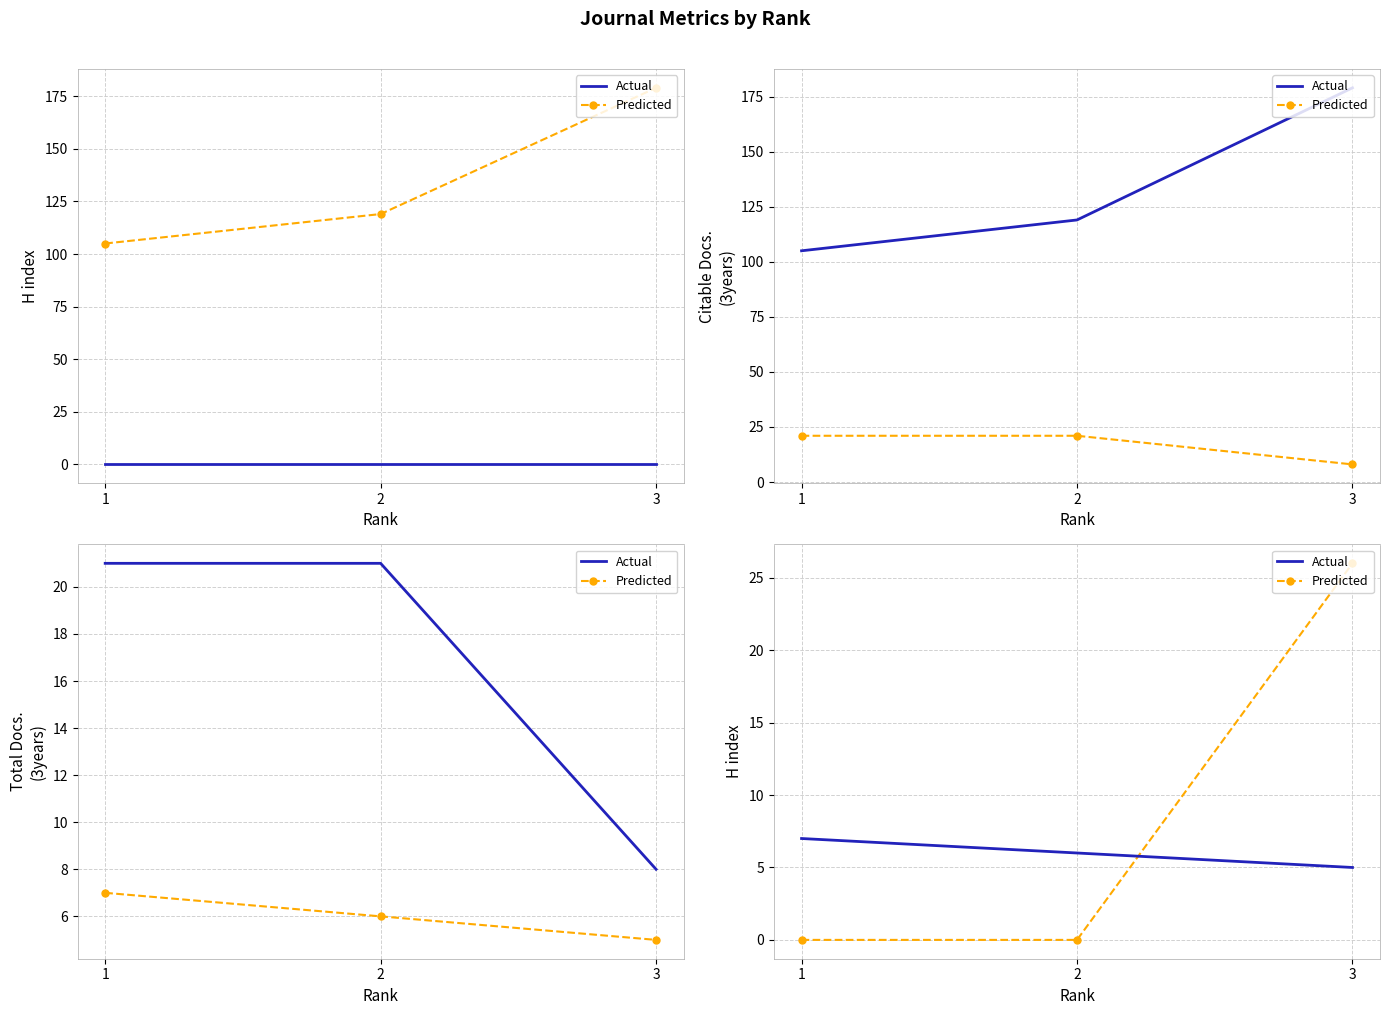

Is this an area chart (filled region under the line)?

No